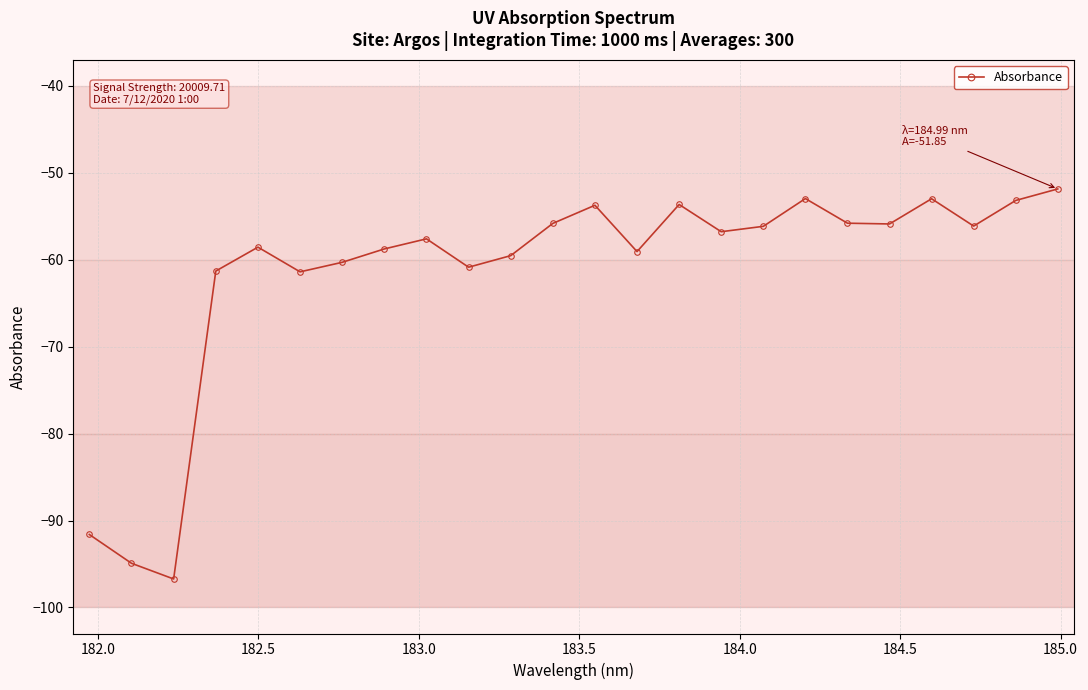

True or false: the data has more than 1 interior local peaks.

True